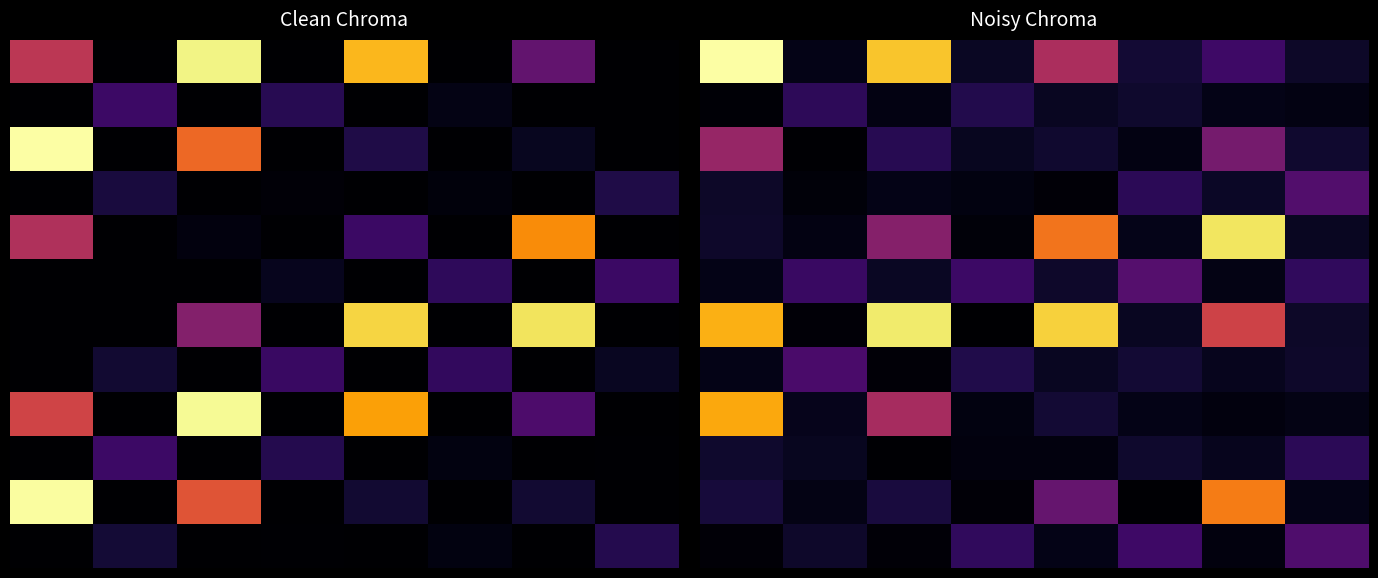

At which label is row_6 closest to 0?

2